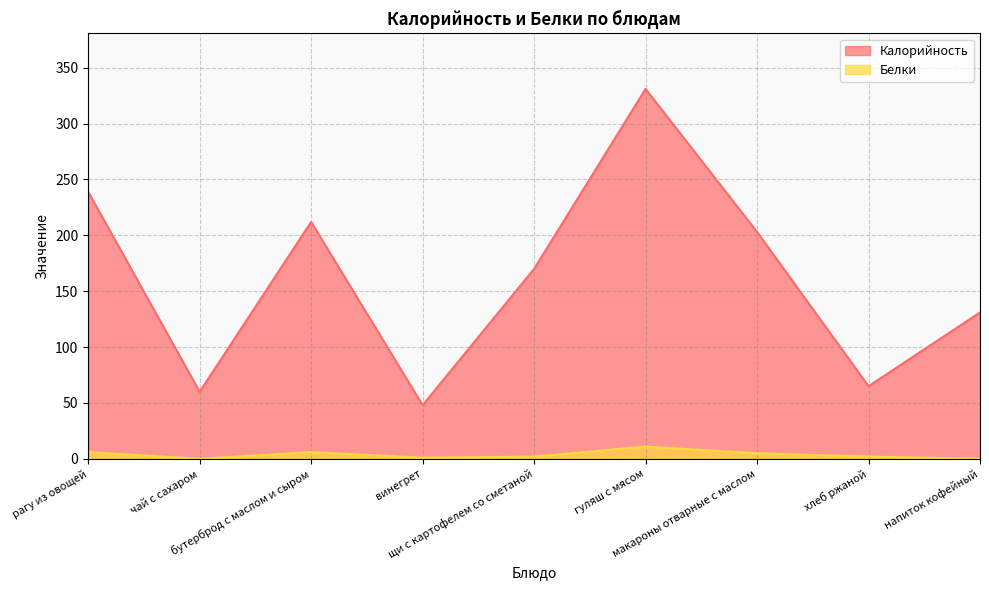

The value of Калорийность at хлеб ржаной is 65. True or false?

True